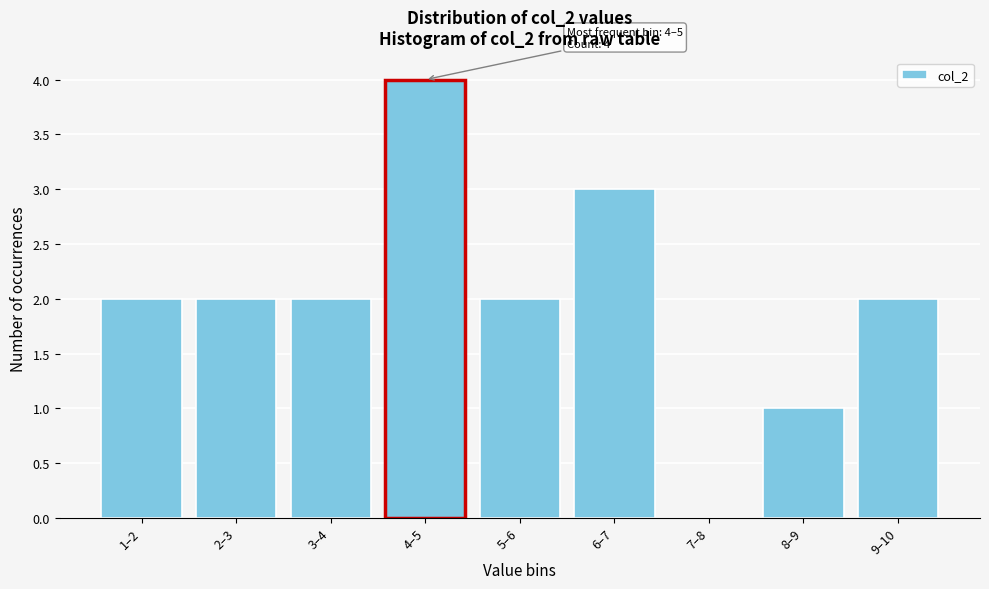

Reading left to right, what are all the values shown in this chart?

1–2=2	2–3=2	3–4=2	4–5=4	5–6=2	6–7=3	7–8=0	8–9=1	9–10=2